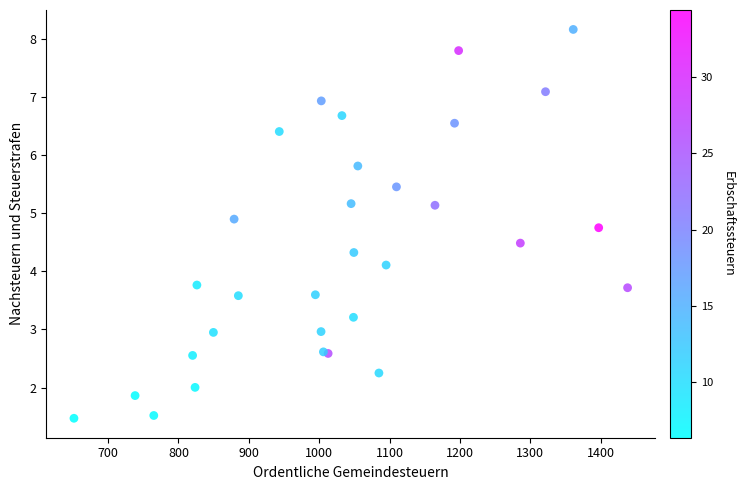

What Y value in the scatter plot is closest to 4?

4.1